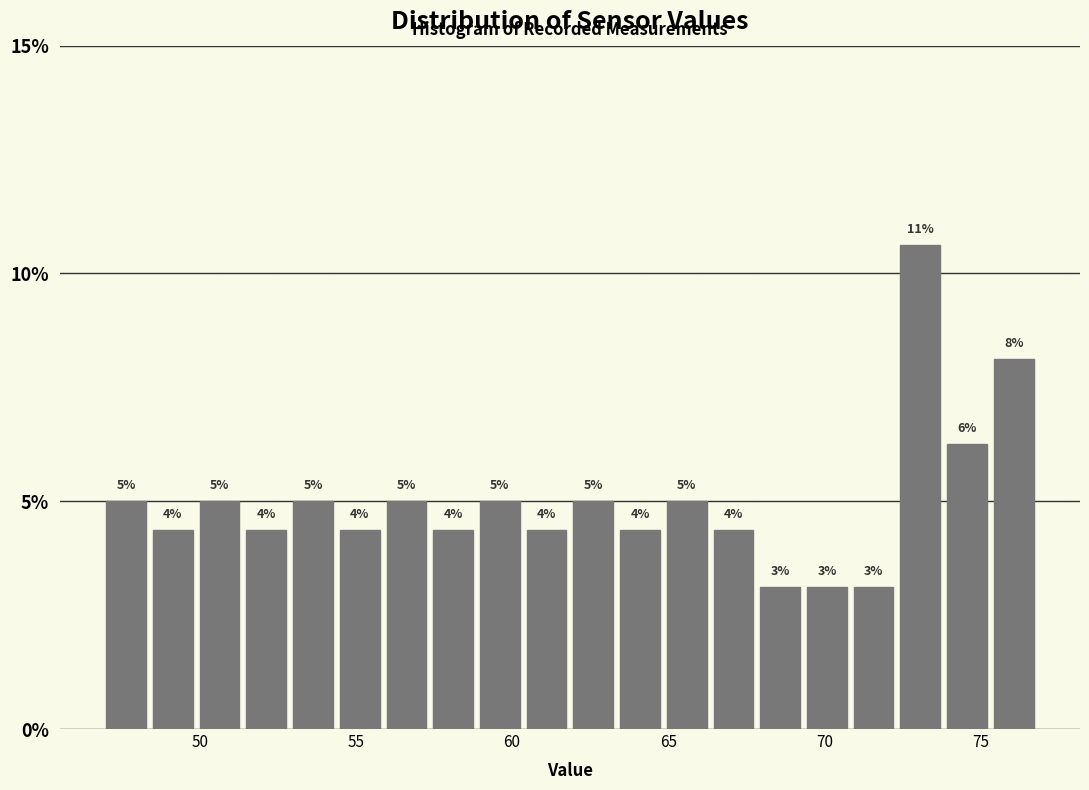

Around what value on the x-axis is the tallest bar? Give the approximate position of its centre, as read against the axis.

73.0